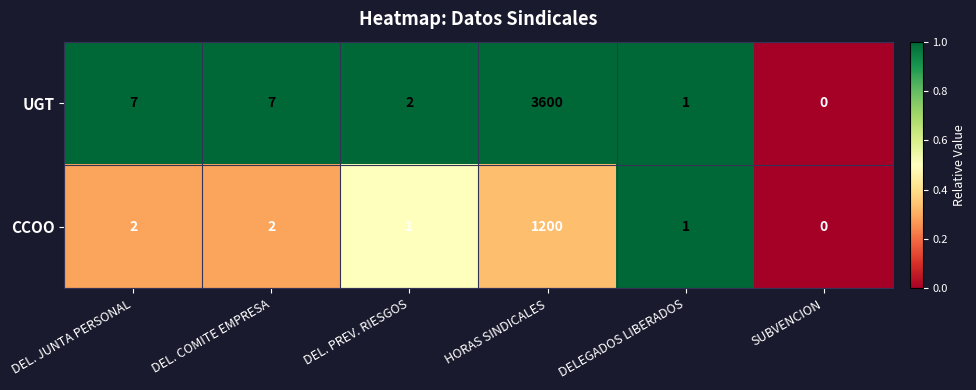

At which category is the sum across all series the highest?

HORAS SINDICALES